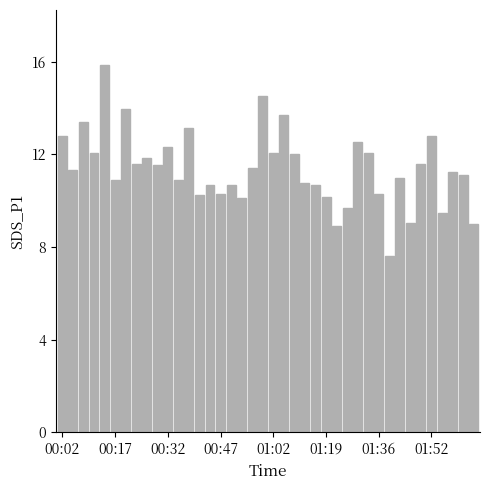

What is the difference between the second highest and minimum values?

6.9